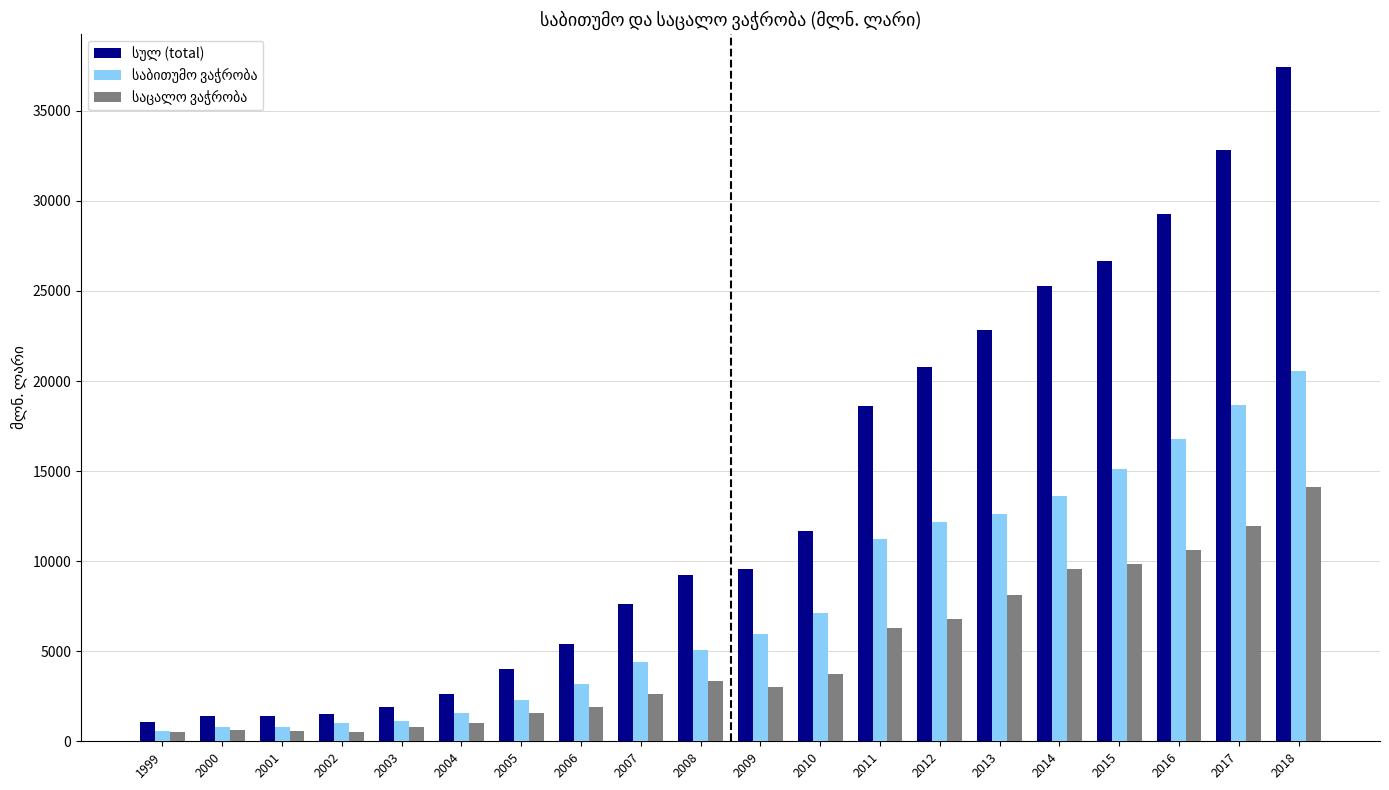

What is the spread (max minus min) of values at 2004?

1639.1